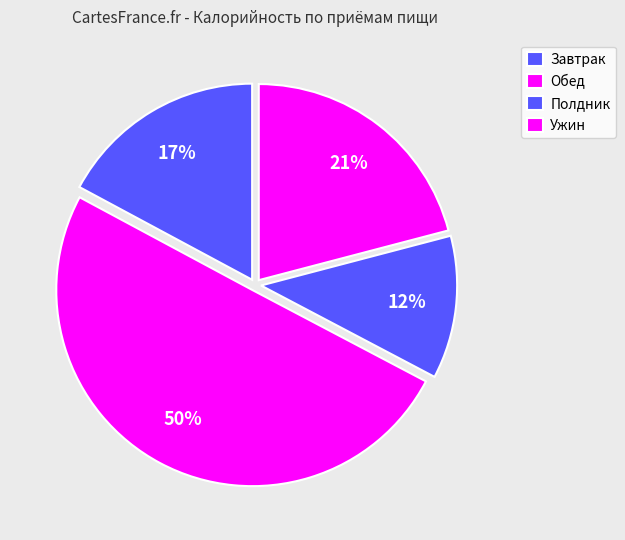

How many slices are in this pie chart?

4